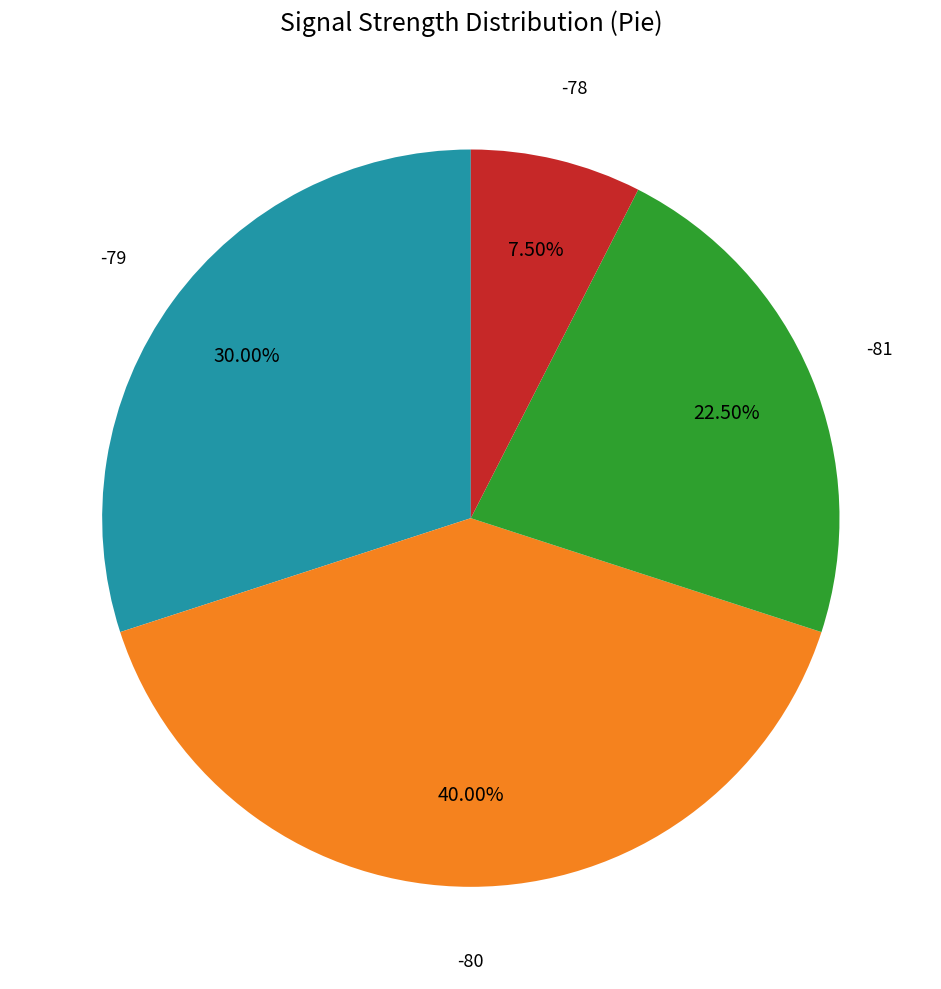

Combined, do -80 and -79 account for over 50%?

Yes